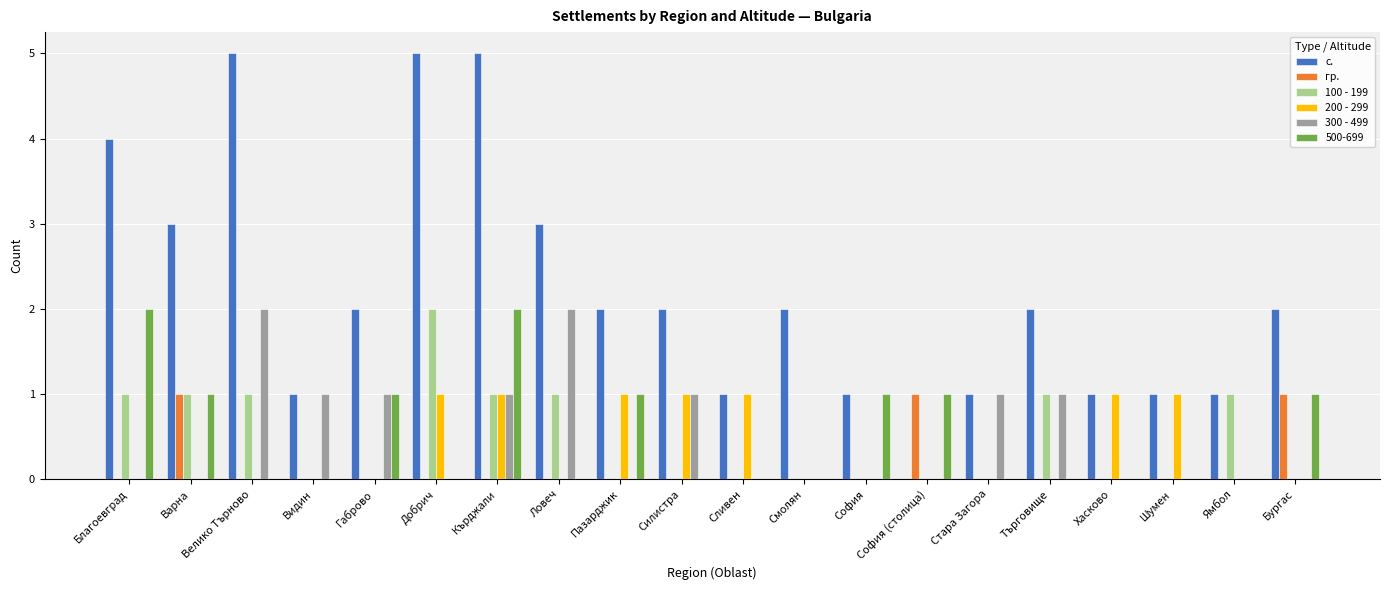

Which series has the widest spread of values?

с.